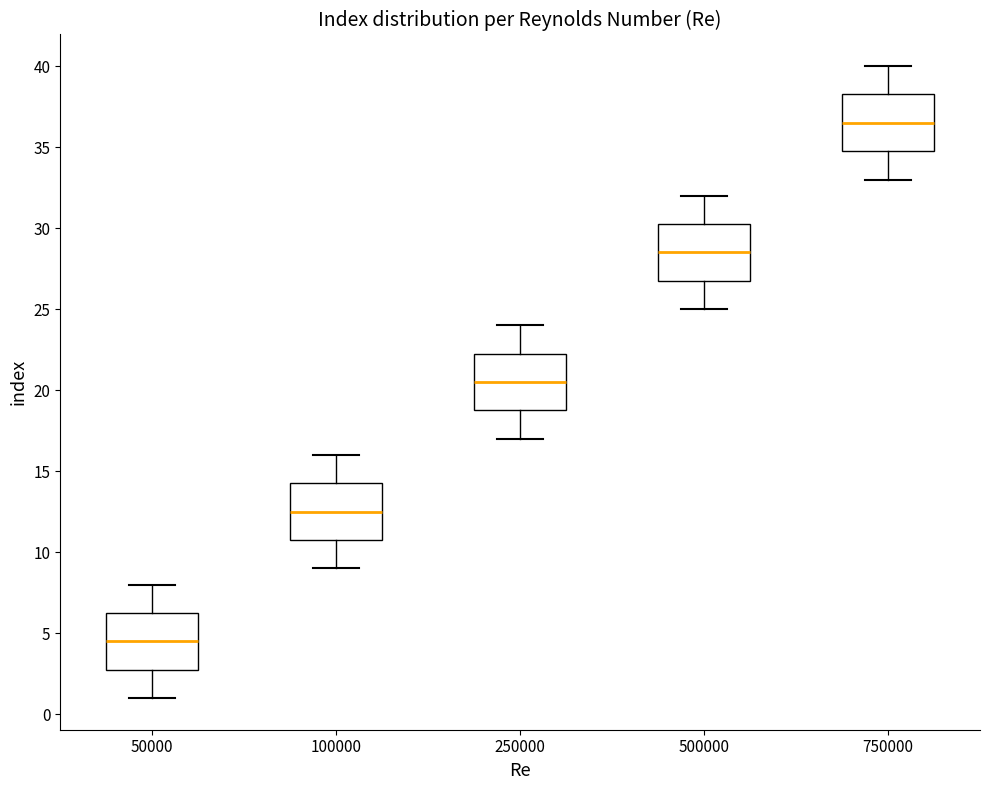

Which box's median line is the highest?

750000